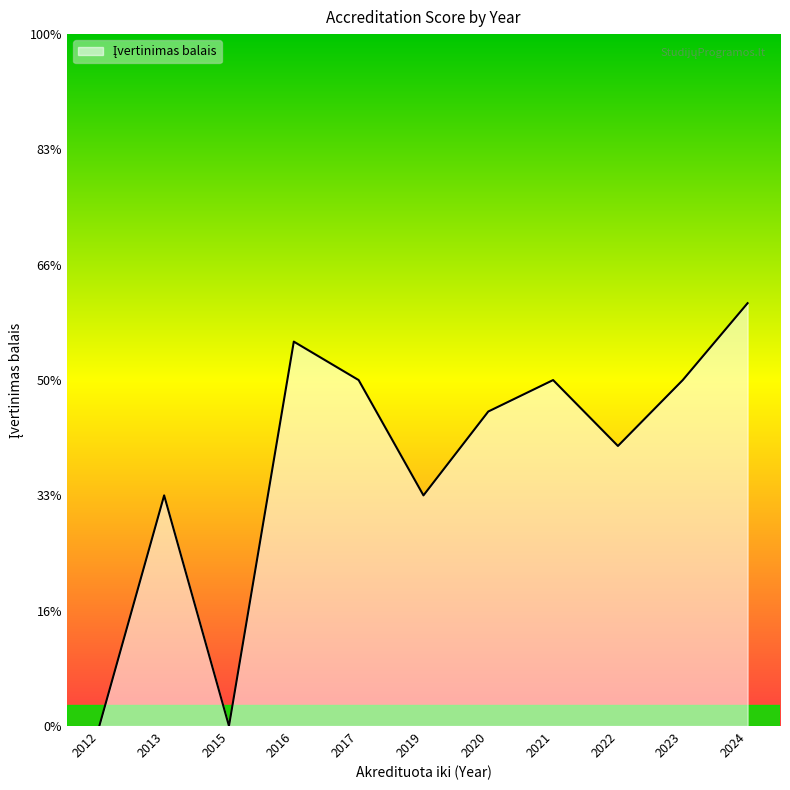

Does the chart display data point markers on the line(s)?

No